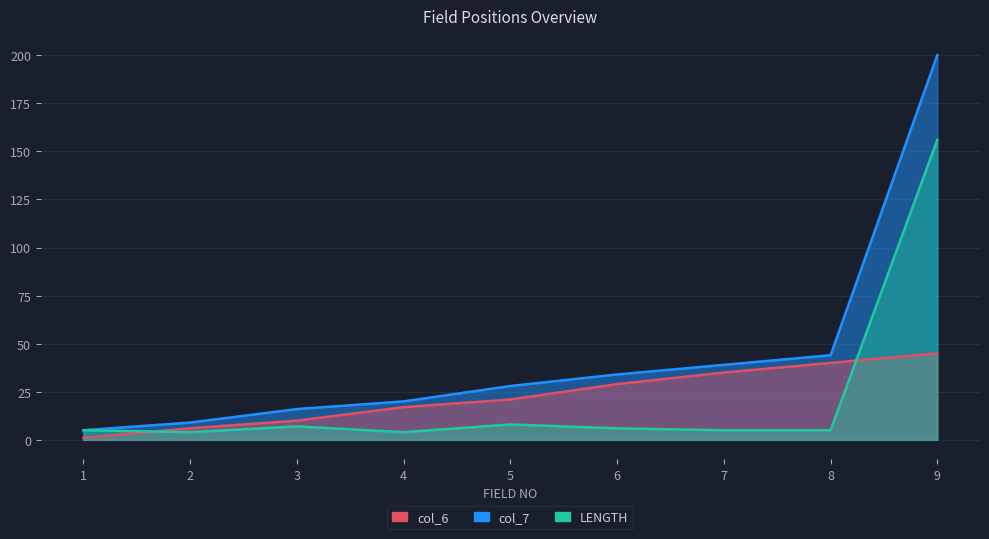

Reading left to right, transcribe all the data shown in this chart.

col_6: 1	6	10	17	21	29	35	40	45
col_7: 5	9	16	20	28	34	39	44	200
LENGTH: 5	4	7	4	8	6	5	5	156